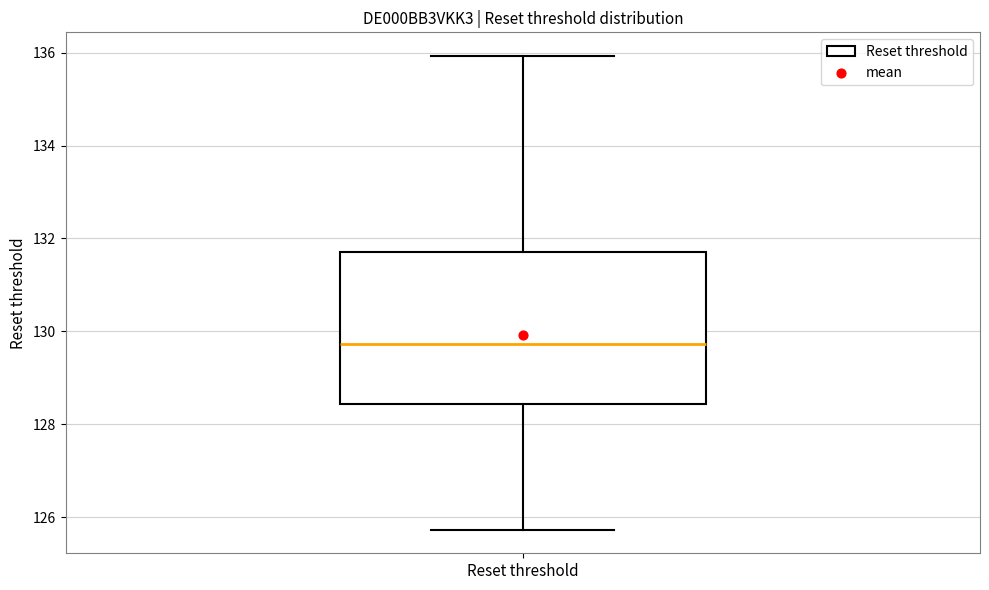

Where does the median line of the box for Reset threshold sit on the y-axis? The values are not printed on the chart, so give them approximately, as read against the axis.

129.8